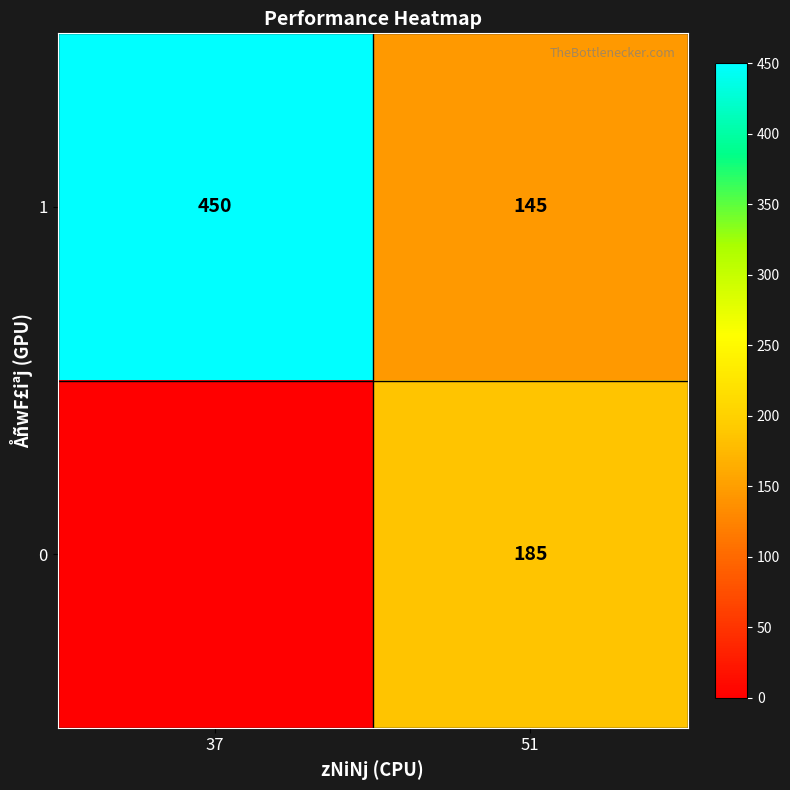

Rank the series at 51 from highest to lowest value.

0, 1